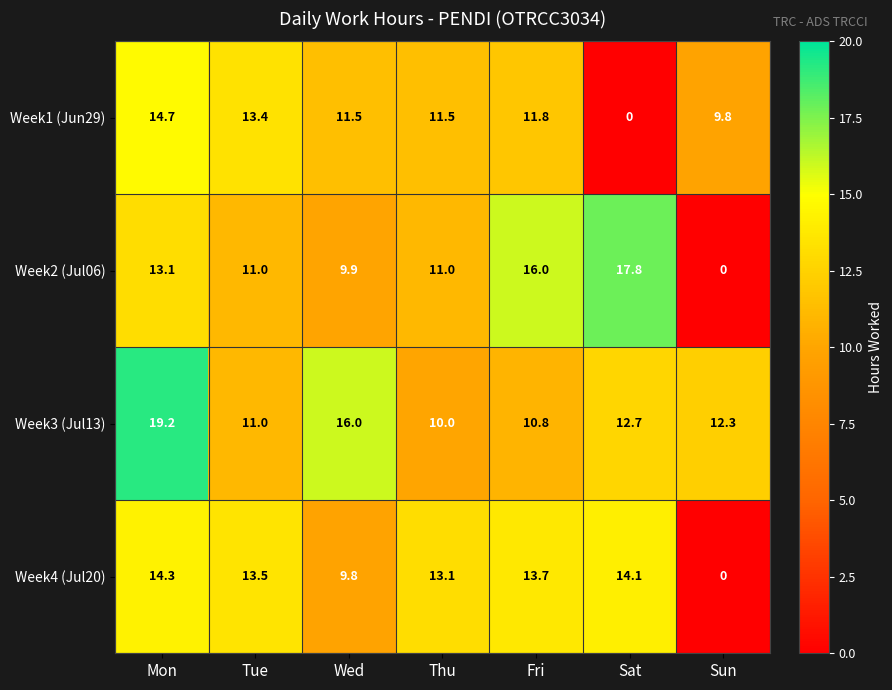

Between Tue and Sat, which series saw the biggest shift?

Week1 (Jun29)